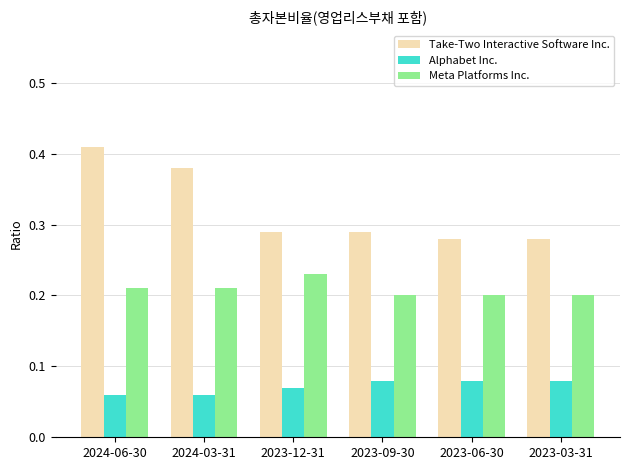

Which series has the largest range (max minus min)?

Take-Two Interactive Software Inc.